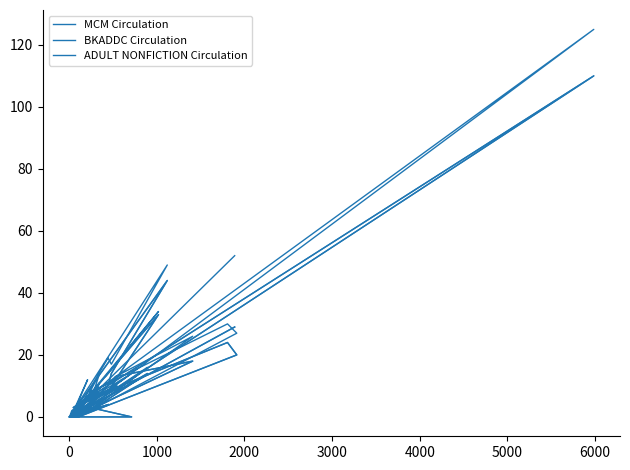

Rank the series by their maximum value, from highest to lowest.

MCM Circulation, BKADDC Circulation, ADULT NONFICTION Circulation